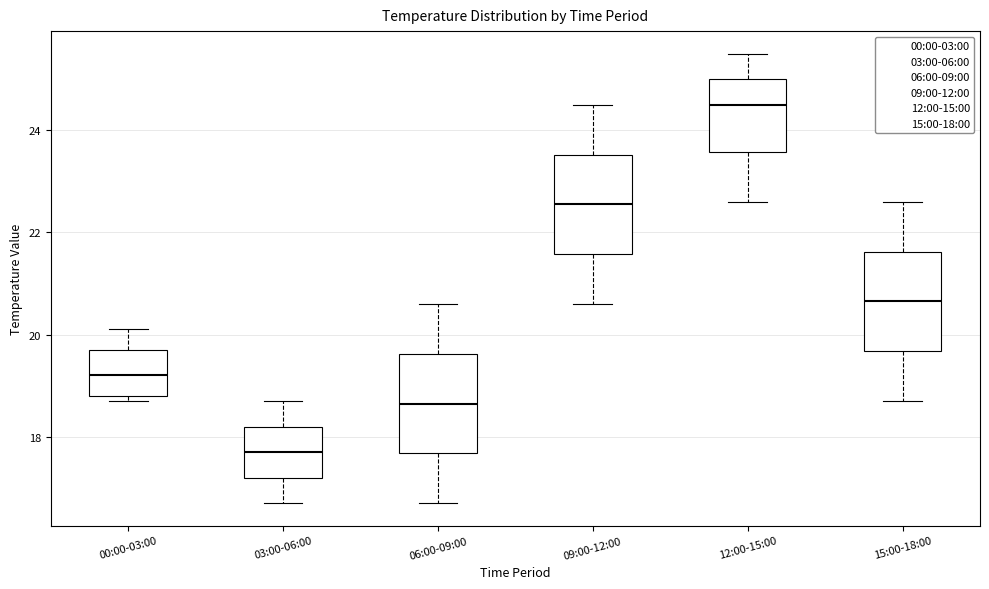

Which box has the highest median line?

12:00-15:00